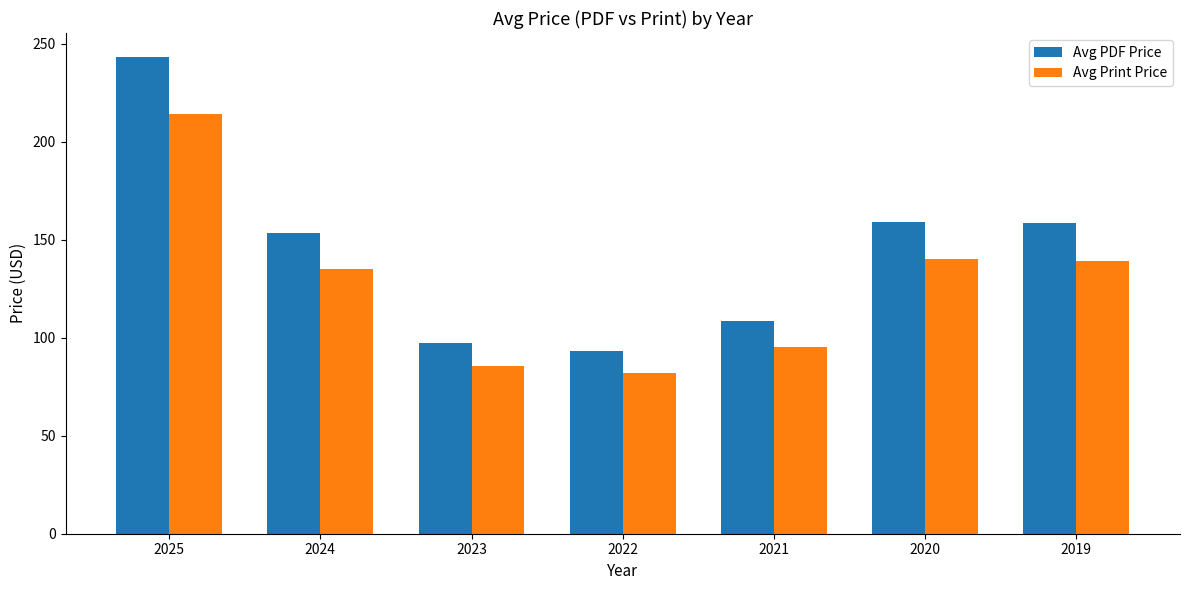

Rank the series by their average value, from highest to lowest.

Avg PDF Price, Avg Print Price